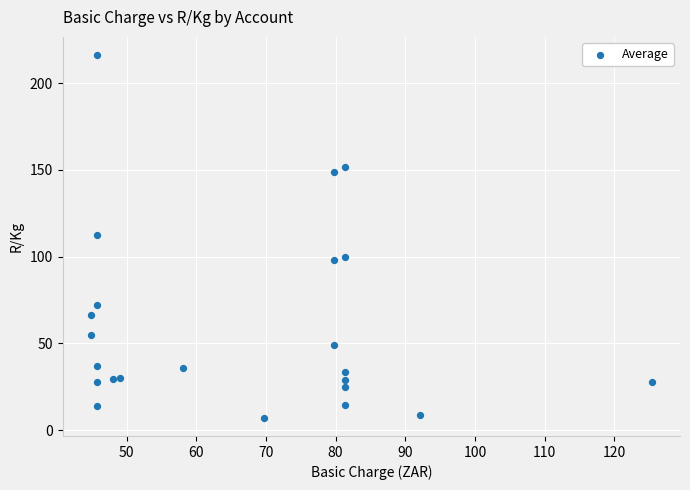

What is the range of X values (max minus min)?

80.6